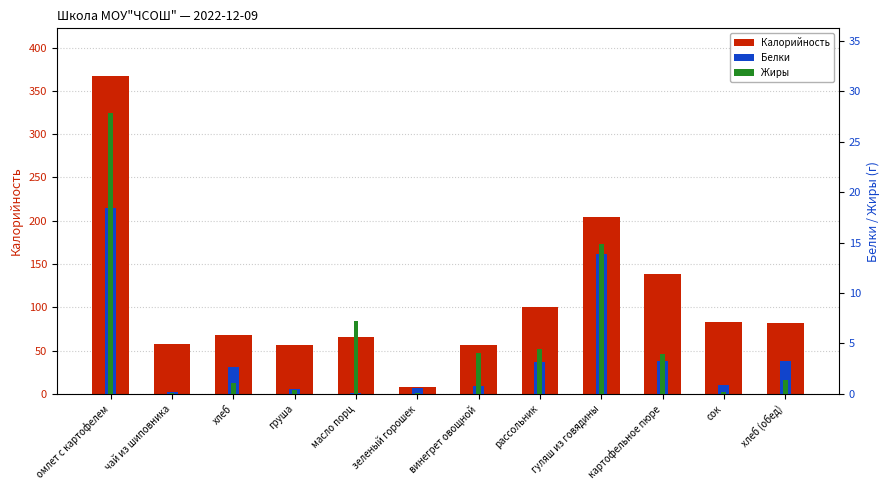

The value of Жиры at картофельное пюре is 4.0. True or false?

True